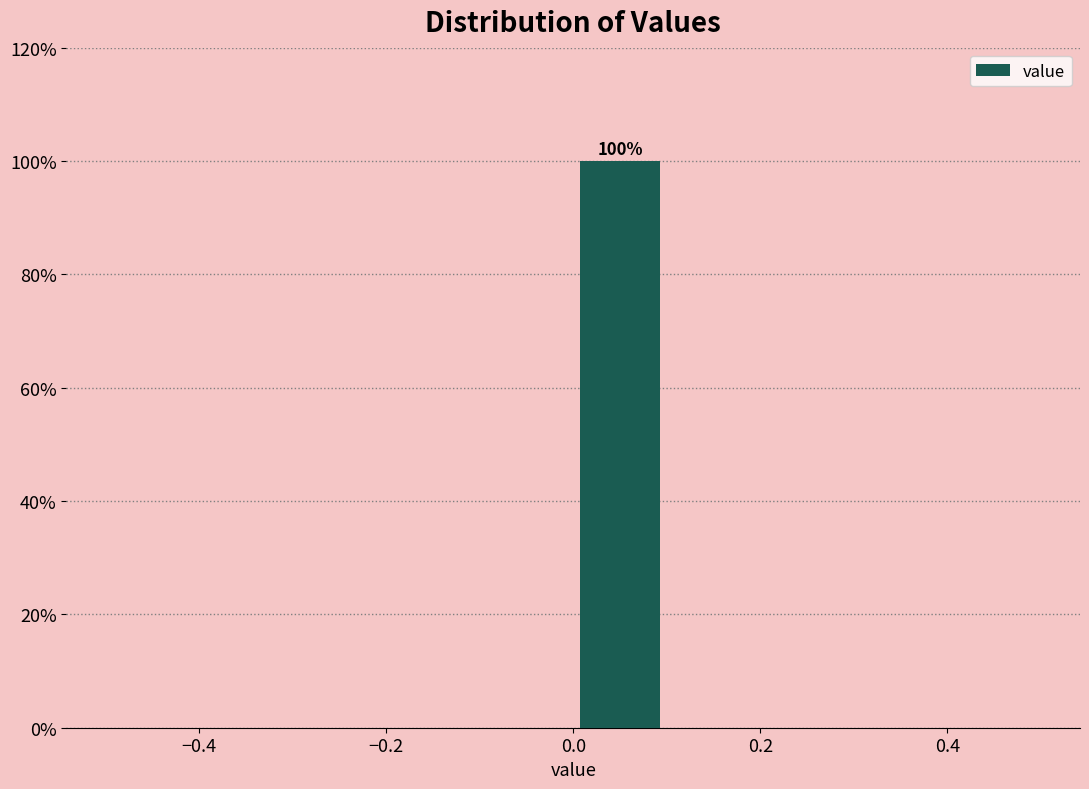

Over which range of the x-axis is the bar tallest?

0.0 to 0.1